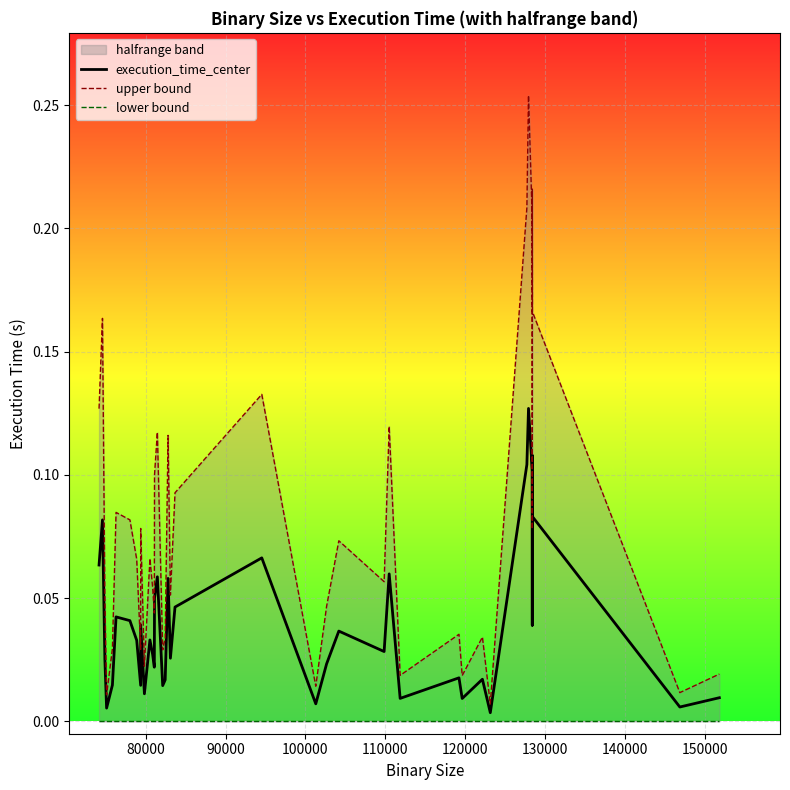

Reading right to left, list all the values displayed in this chart.

execution_time_center: 0.0	0.0	0.1	0.1	0.0	0.1	0.1	0.1	0.0	0.0	0.0	0.0	0.0	0.1	0.0	0.0	0.0	0.0	0.1	0.0	0.0	0.1	0.0	0.0	0.1	0.0	0.0	0.0	0.0	0.0	0.0	0.0	0.0	0.0	0.0	0.0	0.0	0.0	0.1	0.1
upper bound: 0.0	0.0	0.2	0.2	0.1	0.2	0.3	0.2	0.0	0.0	0.0	0.0	0.0	0.1	0.1	0.1	0.0	0.0	0.1	0.1	0.1	0.1	0.0	0.0	0.1	0.1	0.0	0.1	0.1	0.0	0.1	0.0	0.1	0.1	0.1	0.0	0.0	0.1	0.2	0.1
lower bound: 0.0	0.0	0.0	0.0	0.0	0.0	0.0	0.0	0.0	0.0	0.0	0.0	0.0	0.0	0.0	0.0	0.0	0.0	0.0	0.0	0.0	0.0	0.0	0.0	0.0	0.0	0.0	0.0	0.0	0.0	0.0	0.0	0.0	0.0	0.0	0.0	0.0	0.0	0.0	0.0